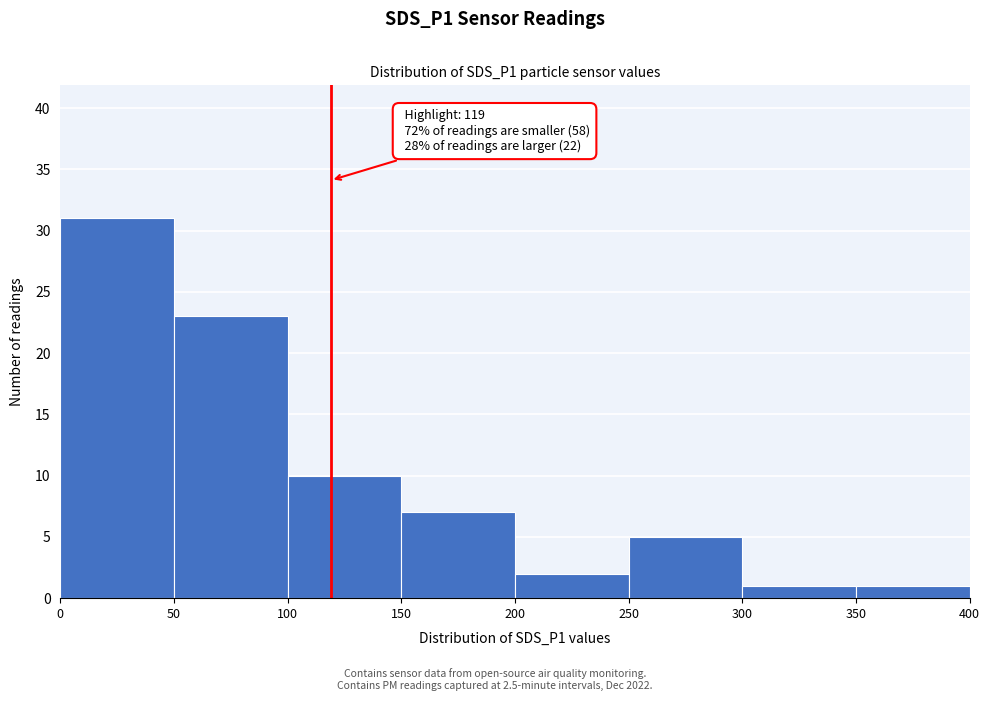

Over which range of the x-axis is the bar tallest?

0 to 50